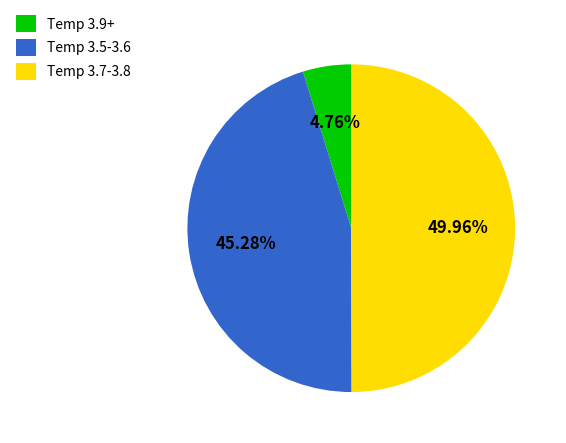

Is Temp 3.5-3.6 the majority of the pie?

No